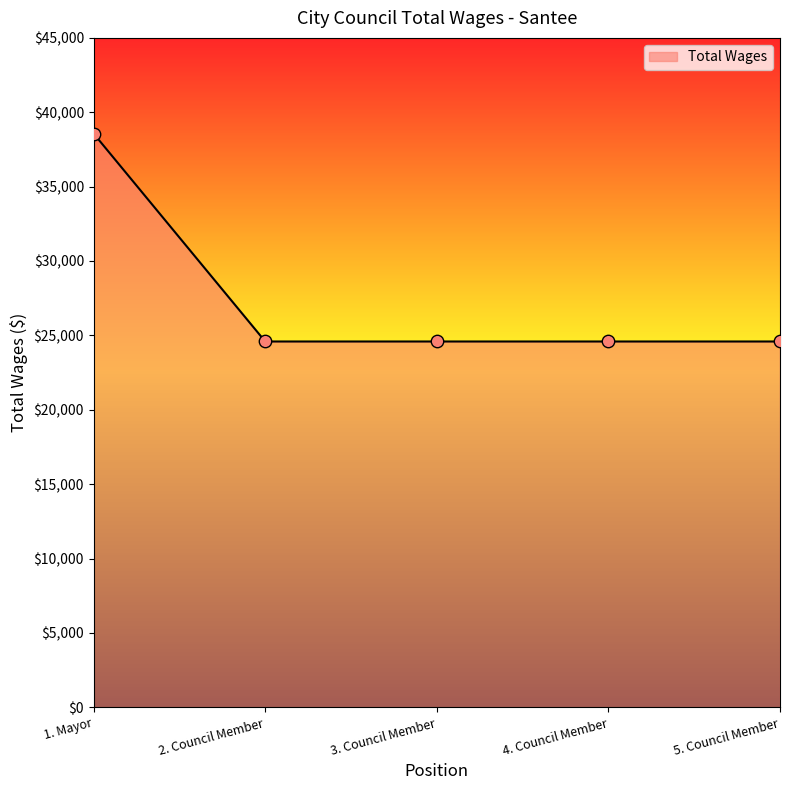

Between 1. Mayor and 4. Council Member, which is larger?

1. Mayor